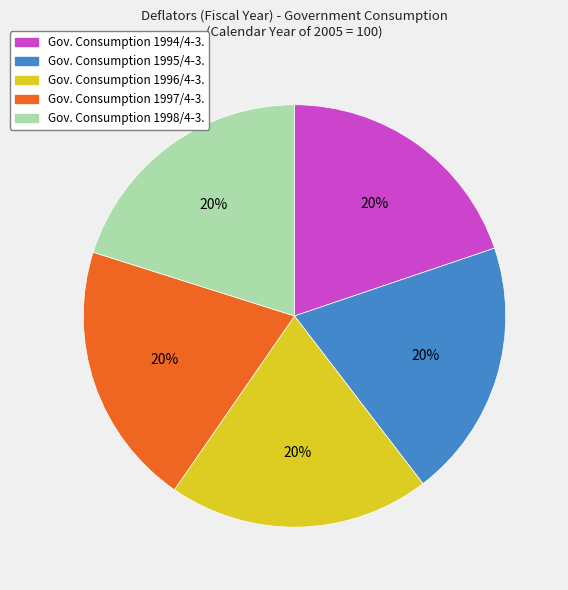

To the nearest percent, what is the average slice percentage?

20%